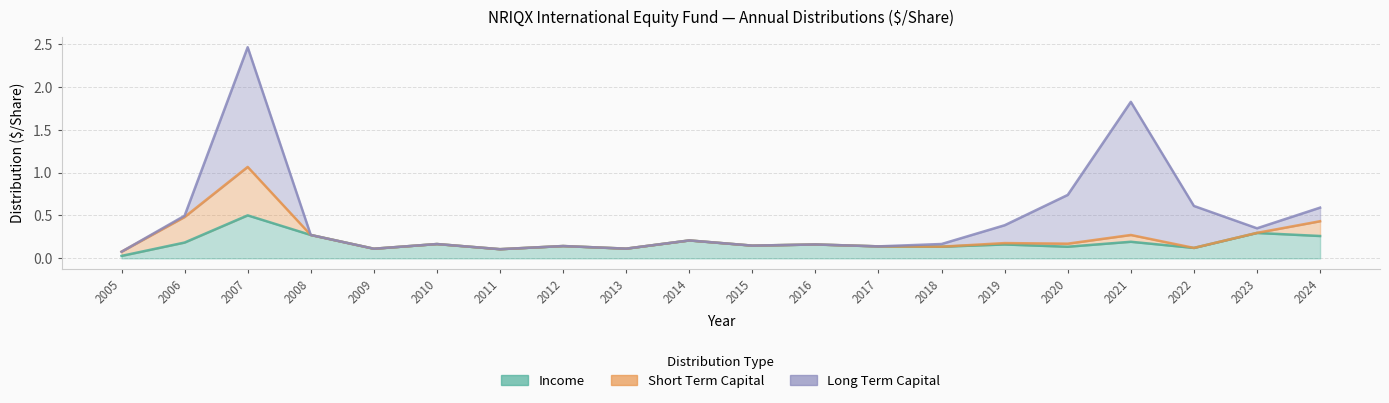

Count the number of categories in the chart.

20